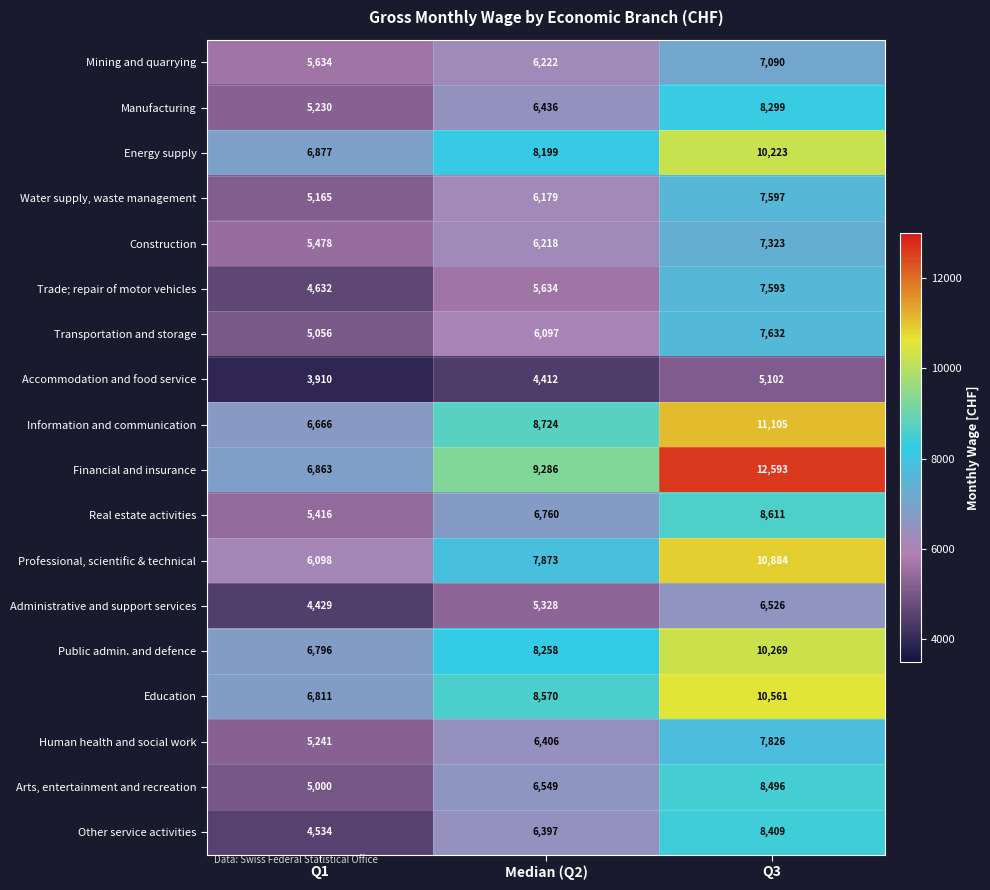

Read the Accommodation and food service value at Q3.

5102